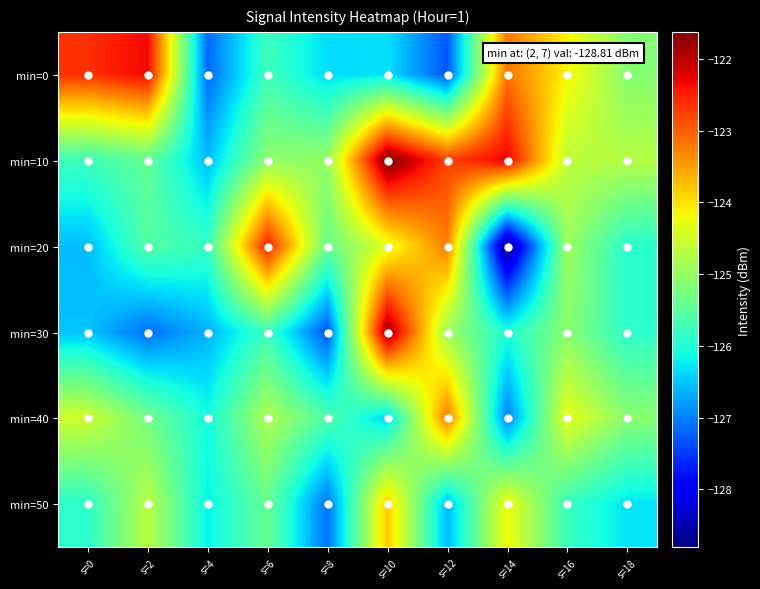

What is the minimum value shown in the chart?

-128.8